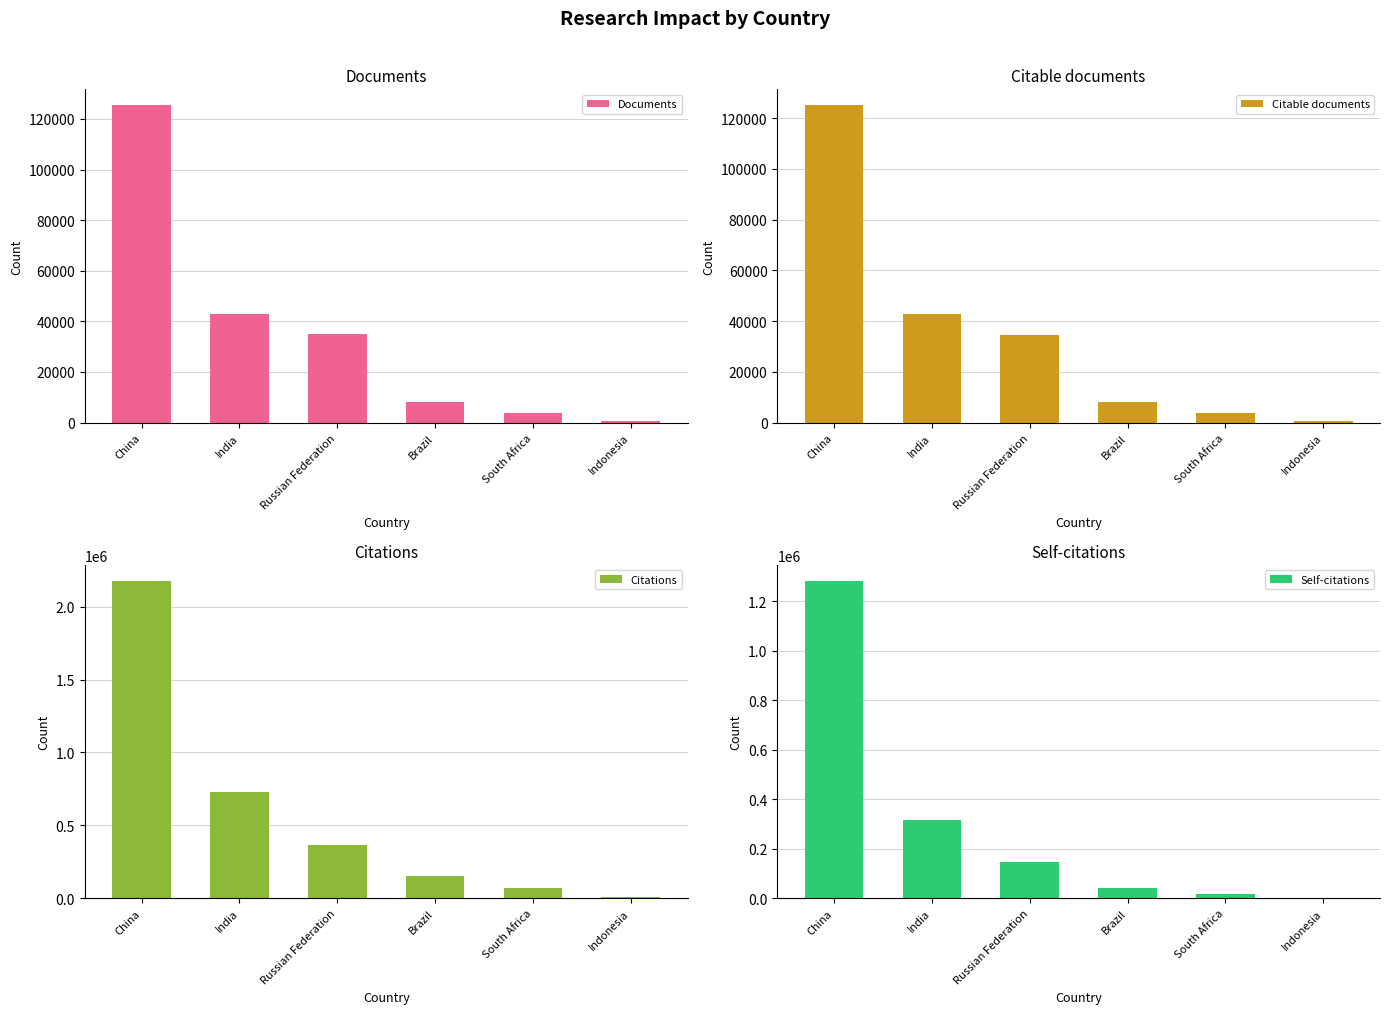

Reading right to left, what are all the values shown in this chart?

Documents: 696	3832	8149	34845	43077	125408
Citable documents: 695	3819	8109	34701	42919	125097
Citations: 9290	72762	149552	367350	729409	2178062
Self-citations: 1350	15856	39760	147954	314946	1283971